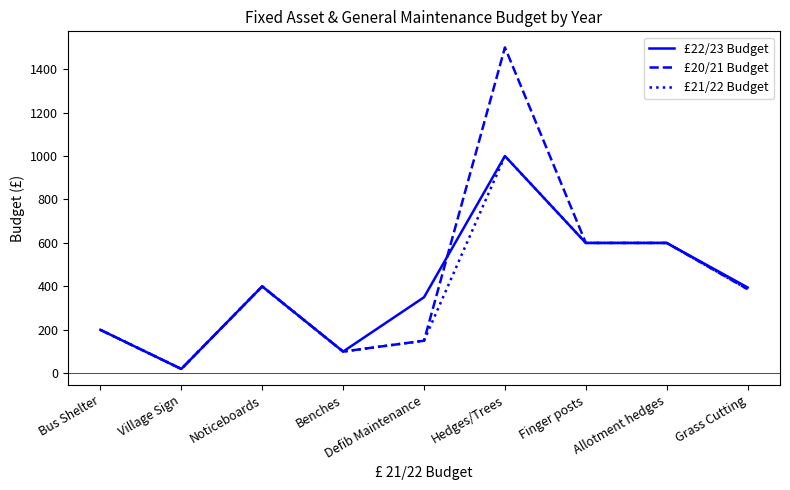

How many lines are shown in the chart?

3